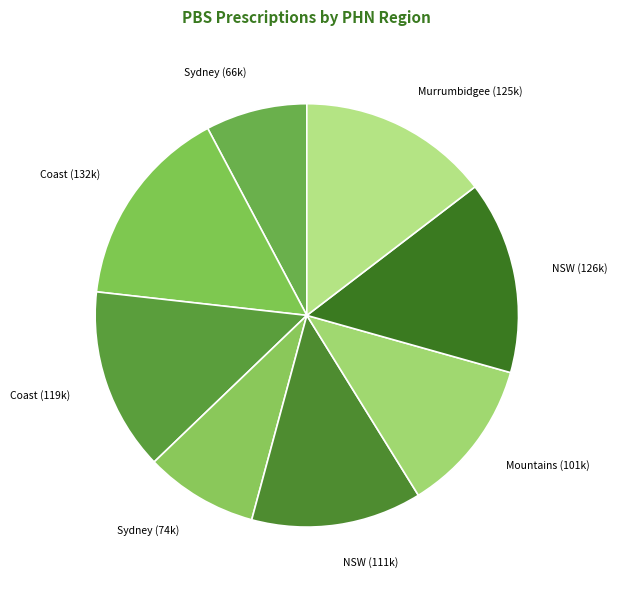

To the nearest percent, what is the difference between the largest and smallest slice percentages?

8%